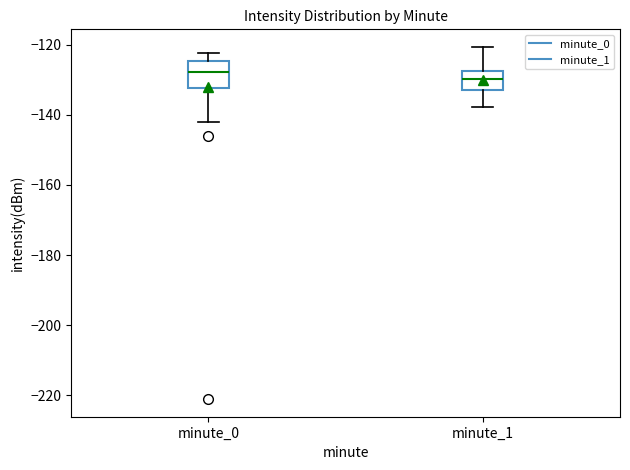

Reading left to right, read every box against the y-axis: the position of its median line, the range the box covers, and the ends of its whiskers. The values are not printed on the chart, so give them approximately, as read against the axis.

minute_0: median -128, box -132 to -124, whiskers -142 to -122
minute_1: median -130, box -132 to -128, whiskers -138 to -120